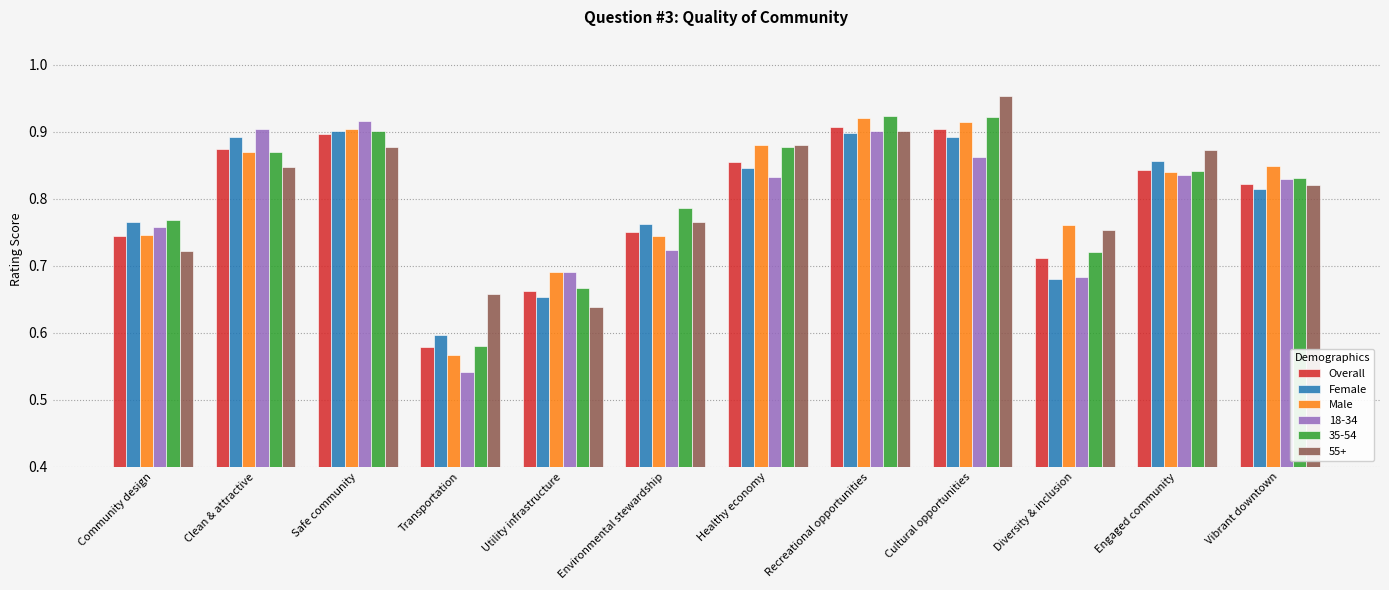

Which series has the widest spread of values?

18-34